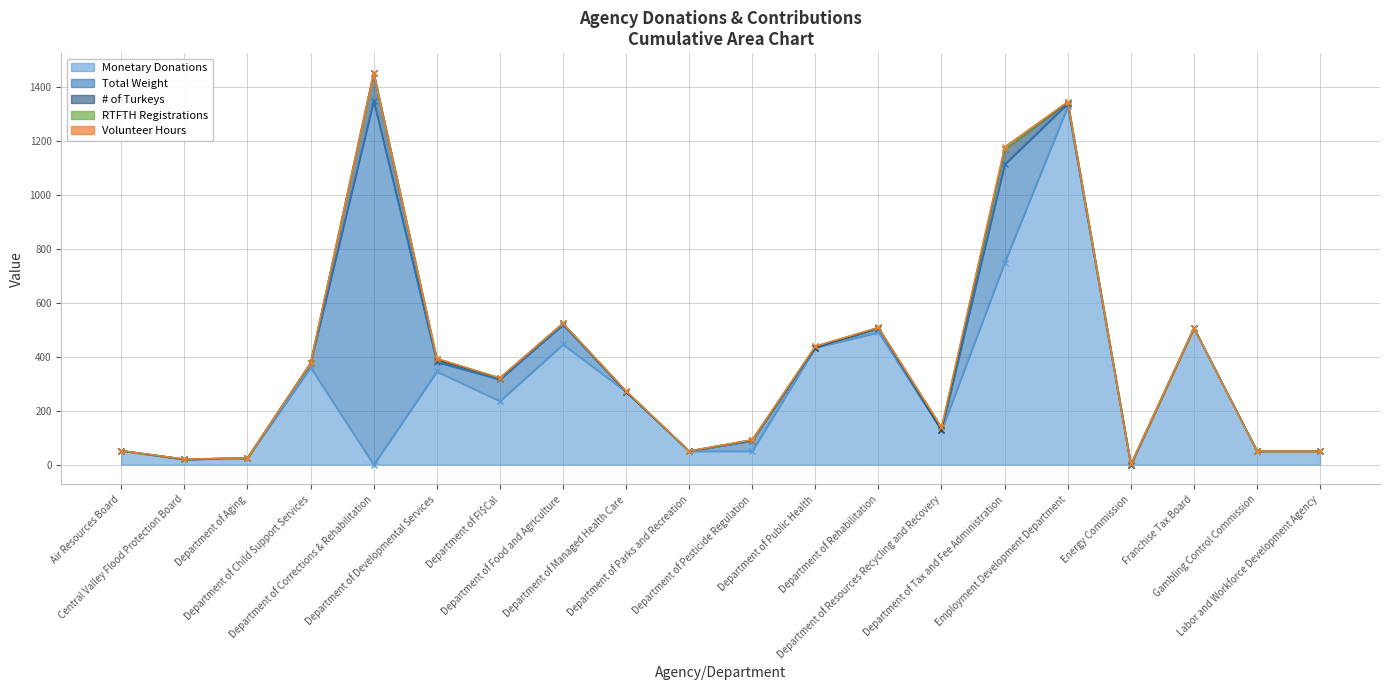

The value of Volunteer Hours at Central Valley Flood Protection Board is -3.9. True or false?

False